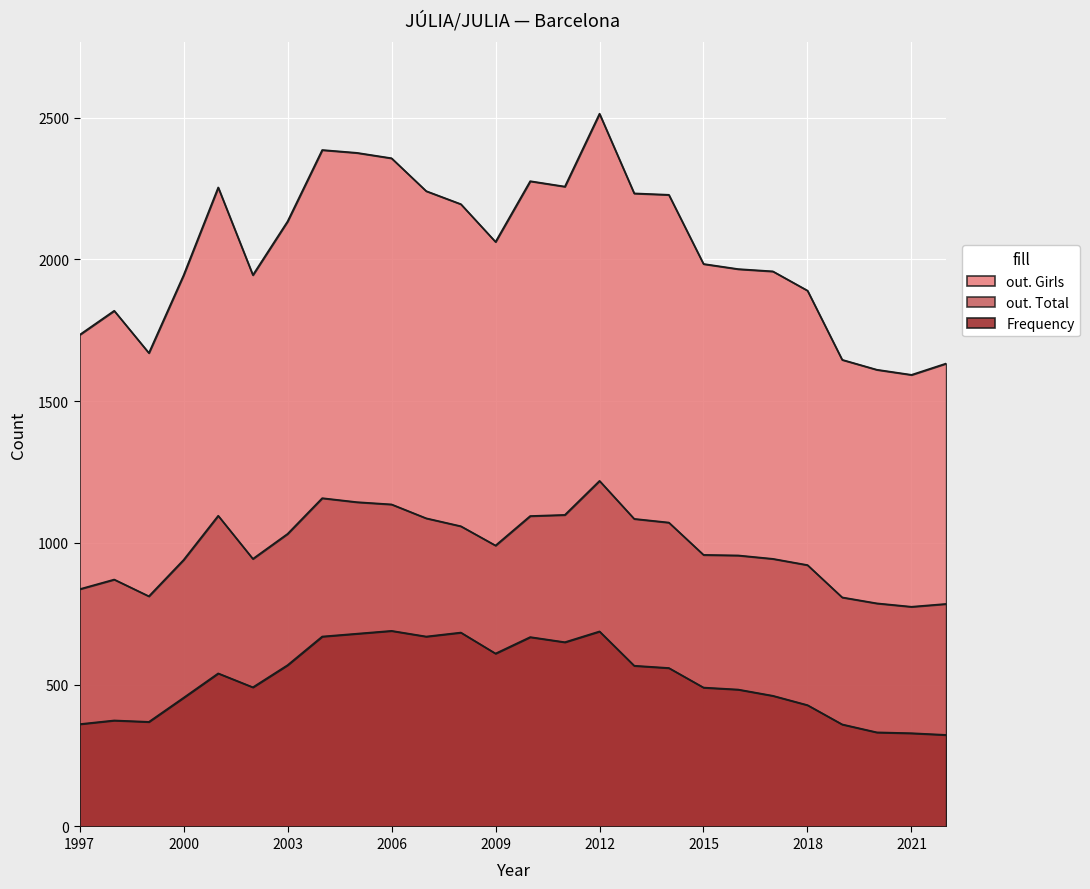

What is the greatest value displayed?

2514